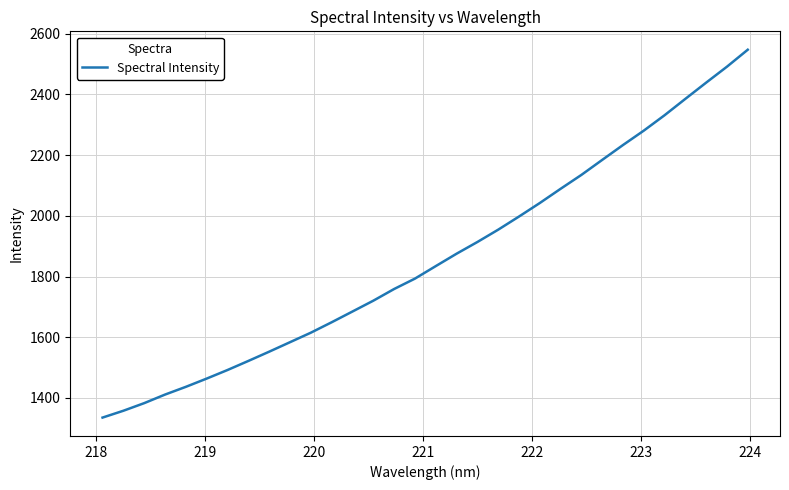

What is the minimum value shown in the chart?

1335.3